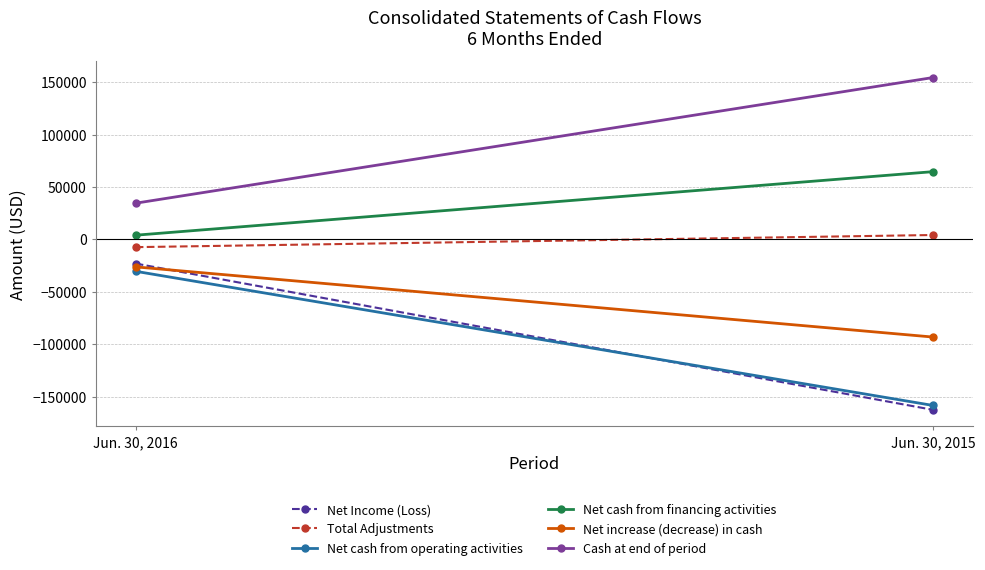

What are all the series names shown in the legend?

Net Income (Loss), Total Adjustments, Net cash from operating activities, Net cash from financing activities, Net increase (decrease) in cash, Cash at end of period